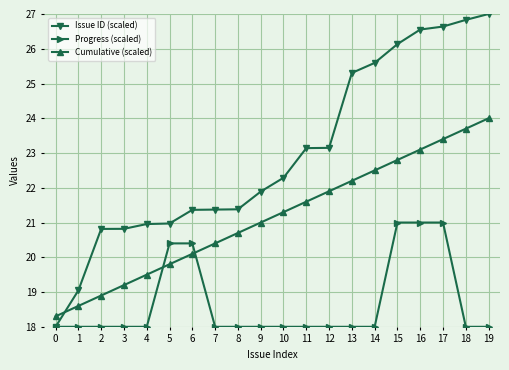

How many intersections are there between Issue ID (scaled) and Cumulative (scaled)?

1